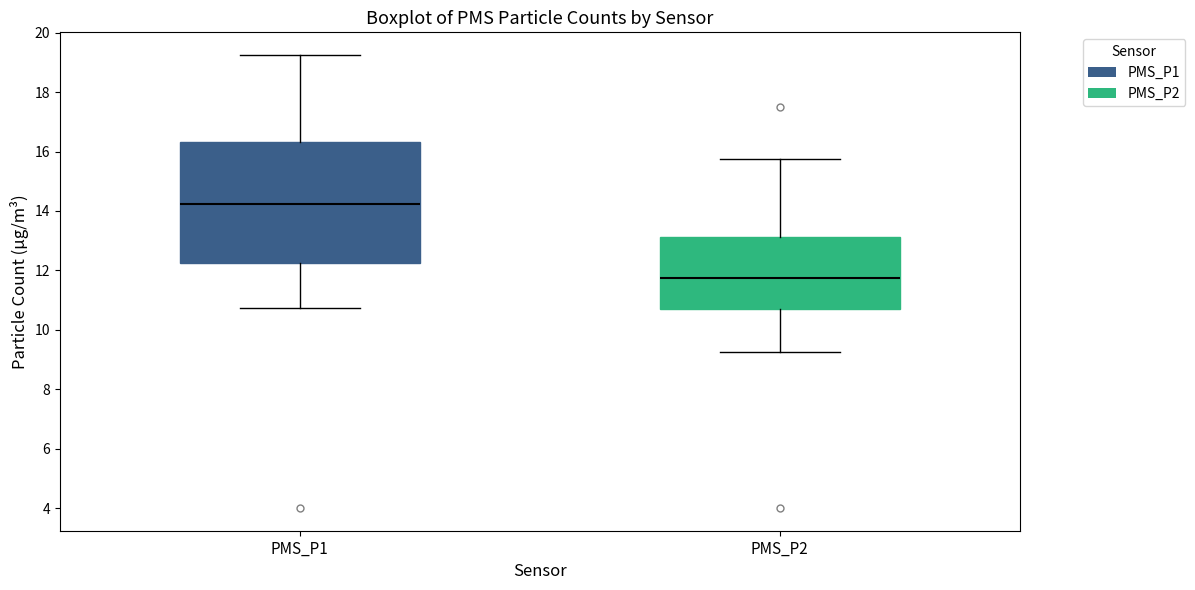

Which box has the highest median line?

PMS_P1